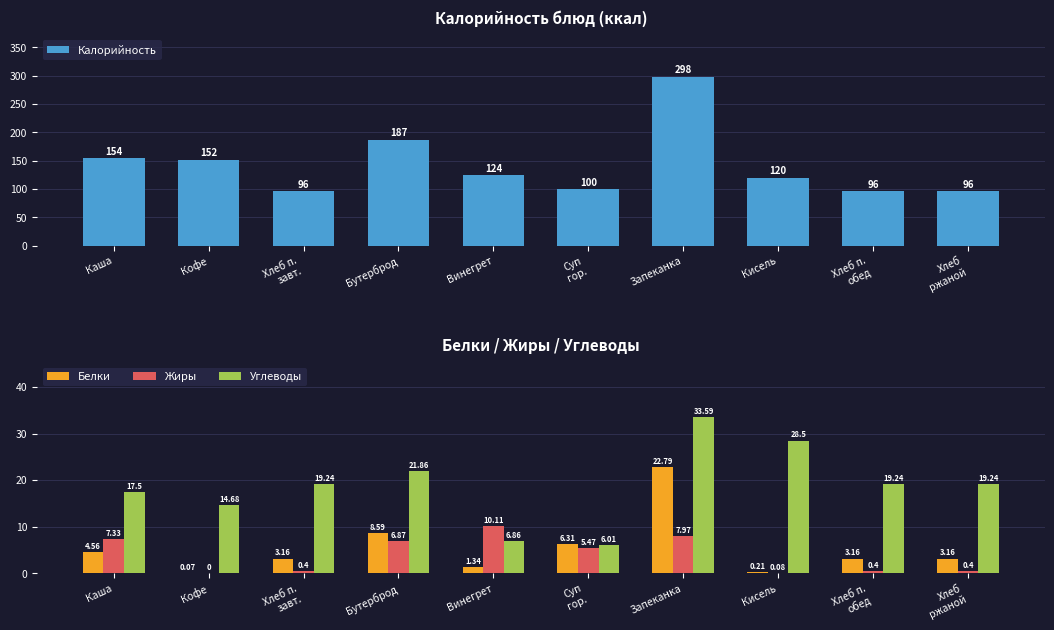

Between Каша and Хлеб п.
завт., which series saw the biggest shift?

Калорийность